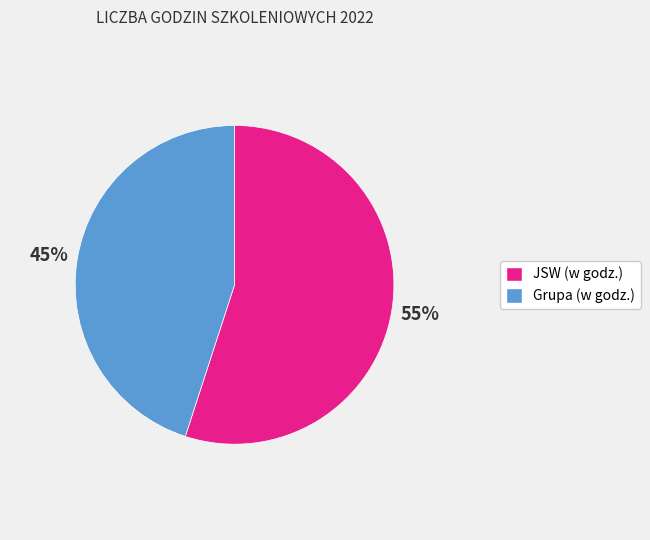

How many slices are in this pie chart?

2